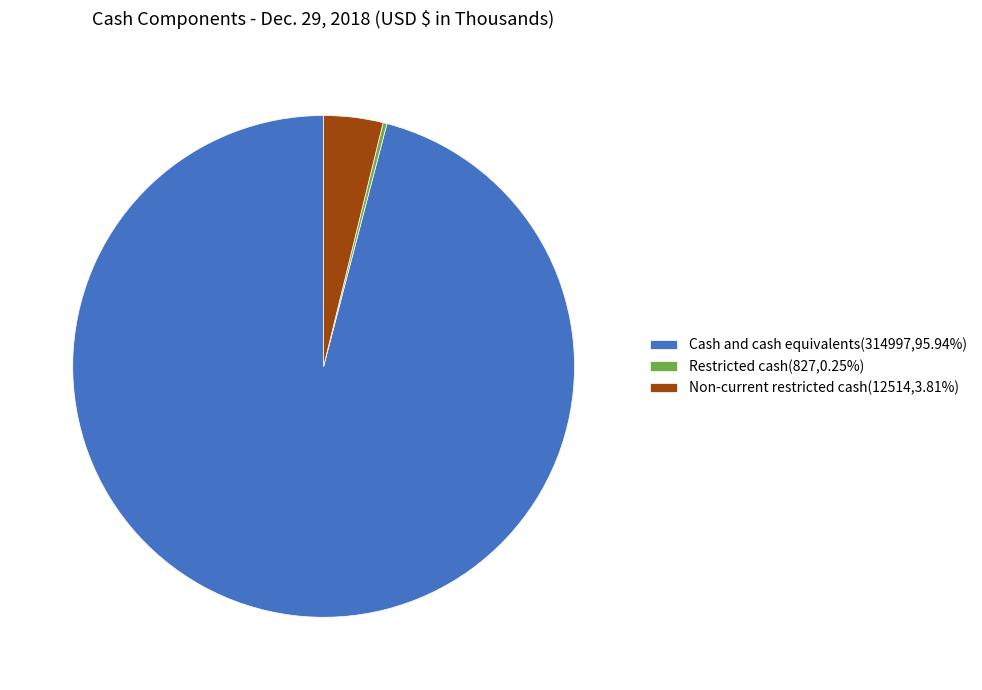

Does Non-current restricted cash(12514,3.81%) account for over 50% of the chart?

No